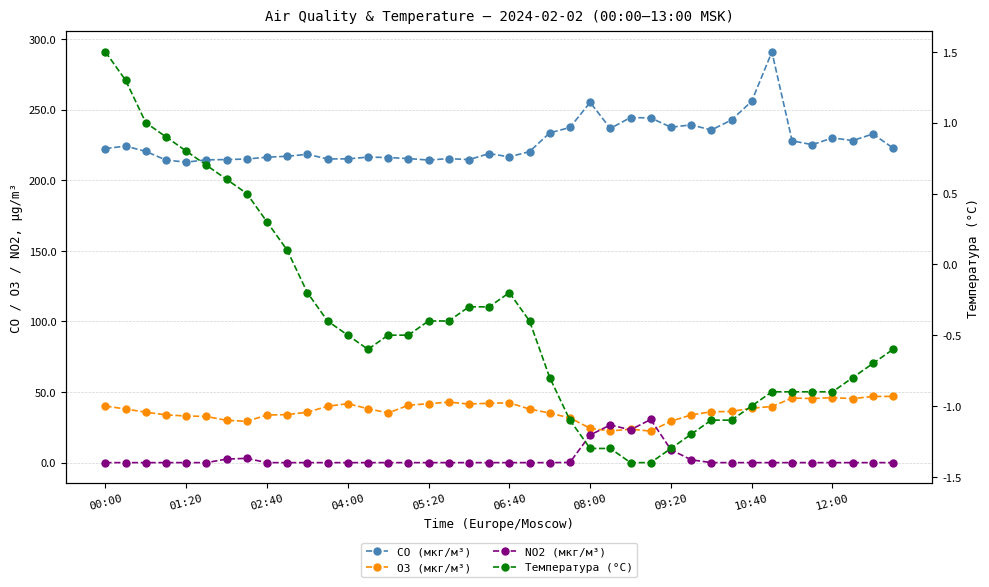

True or false: CO (мкг/м³) and Температура (°C) intersect in this chart.

False